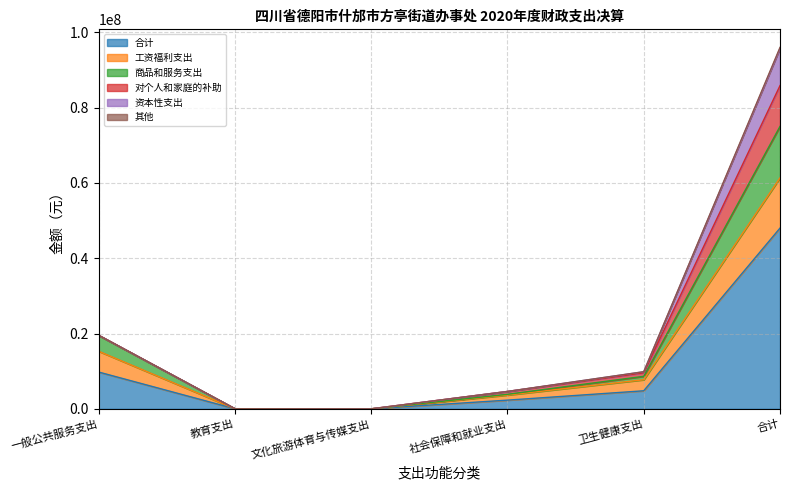

At which label does 合计 reach its peak?

合计